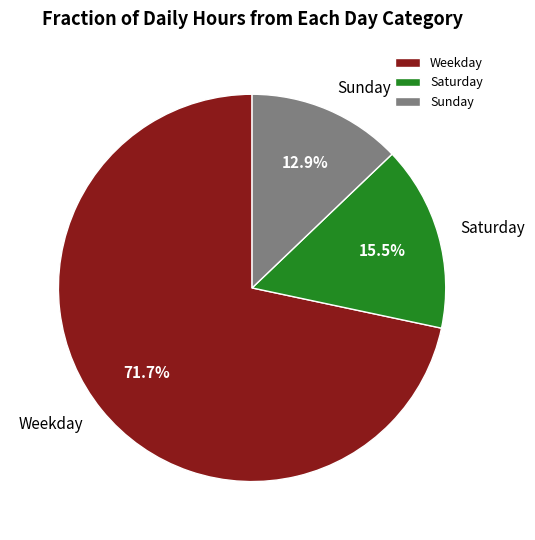

Which slice is the largest?

Weekday